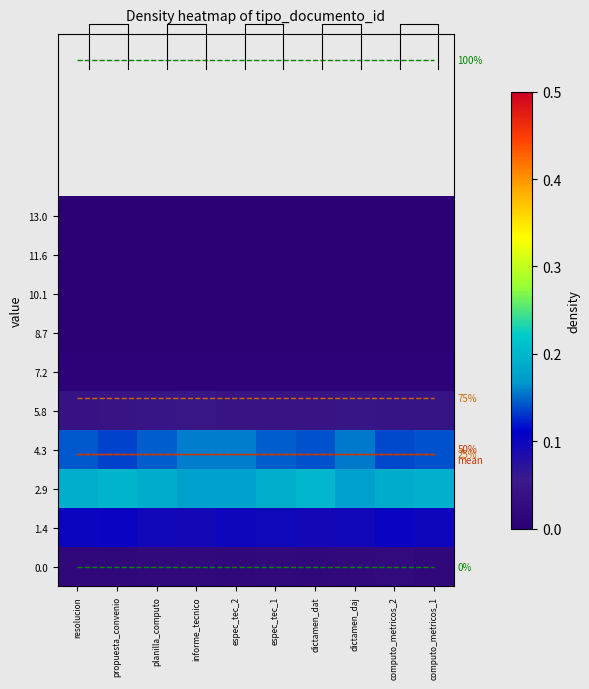

Is the value of 7.2 at planilla_computo greater than the value of 8.7 at propuesta_convenio?

Yes